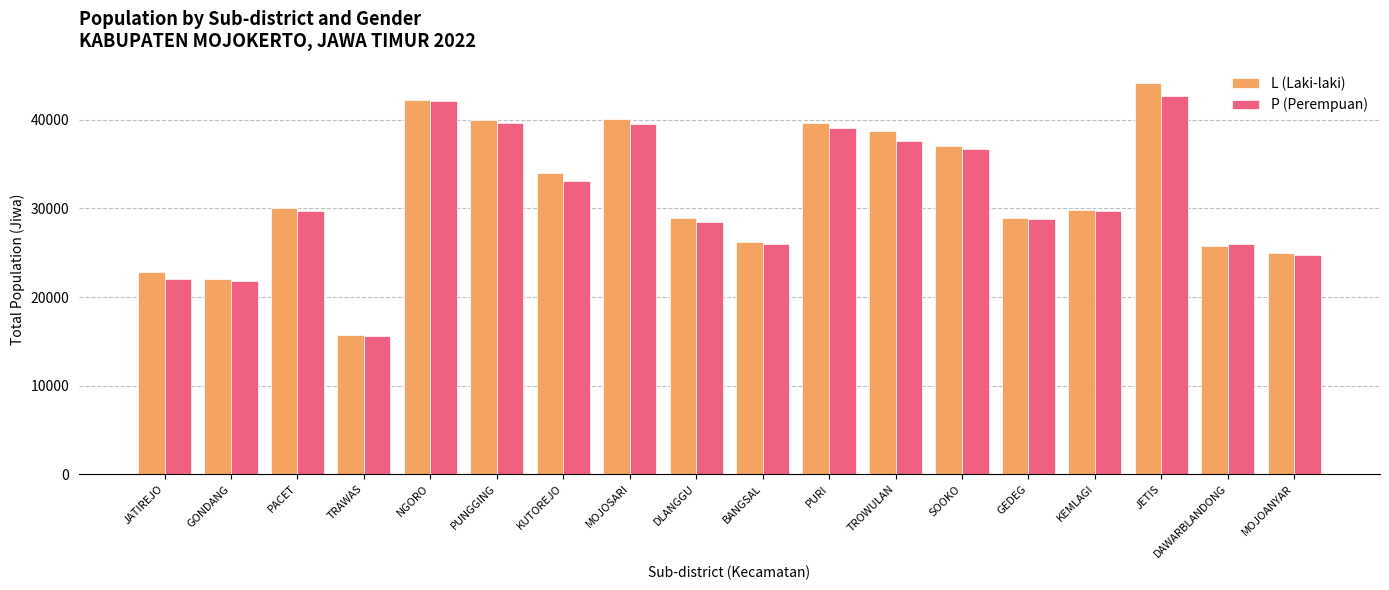

What is the difference between the maximum and minimum values in the L (Laki-laki) series?

28376